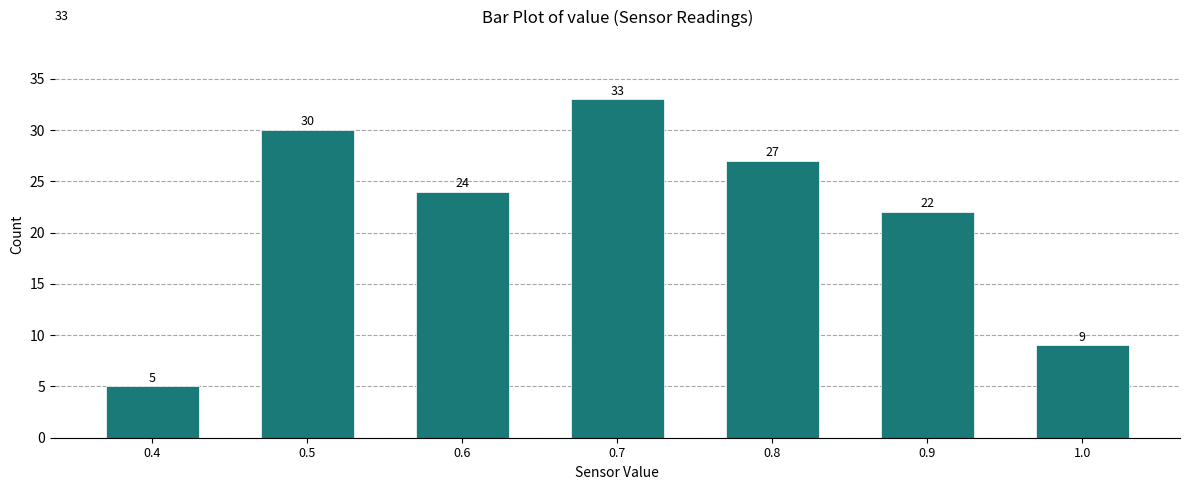

Reading left to right, extract all data points from this chart.

5	30	24	33	27	22	9